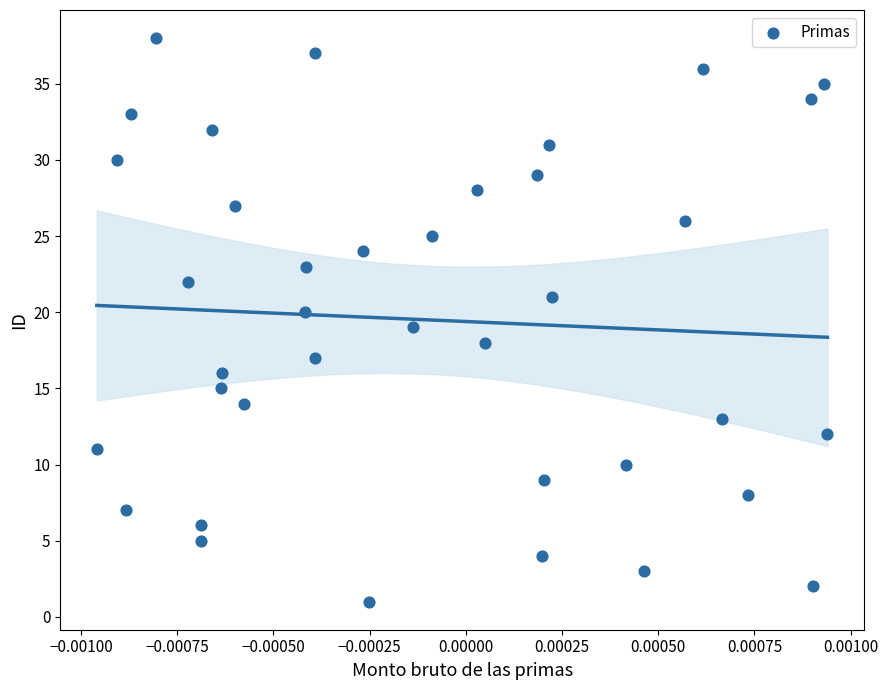

What is the range of Y values (max minus min)?

37